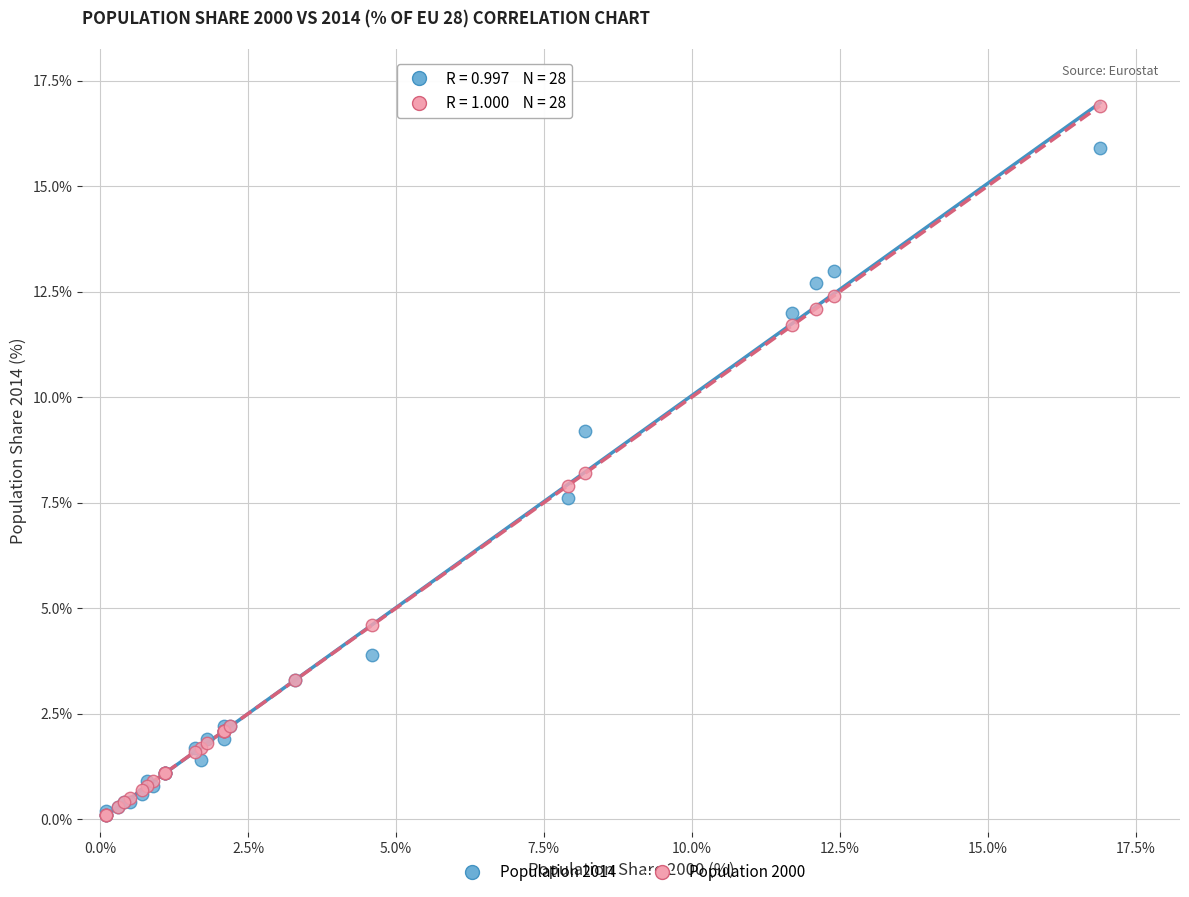

What are all the series names shown in the legend?

Population 2014, Population 2000